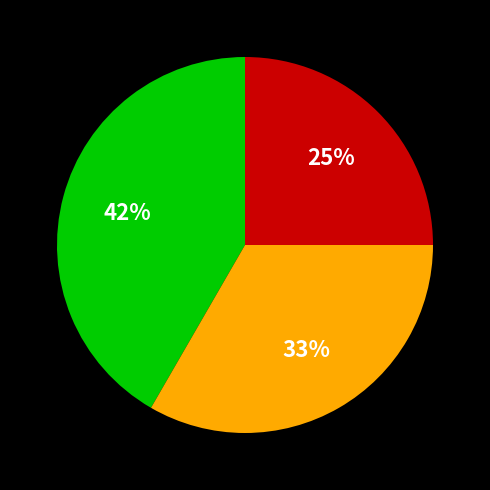

To the nearest percent, what is the difference between the largest and smallest slice percentages?

17%